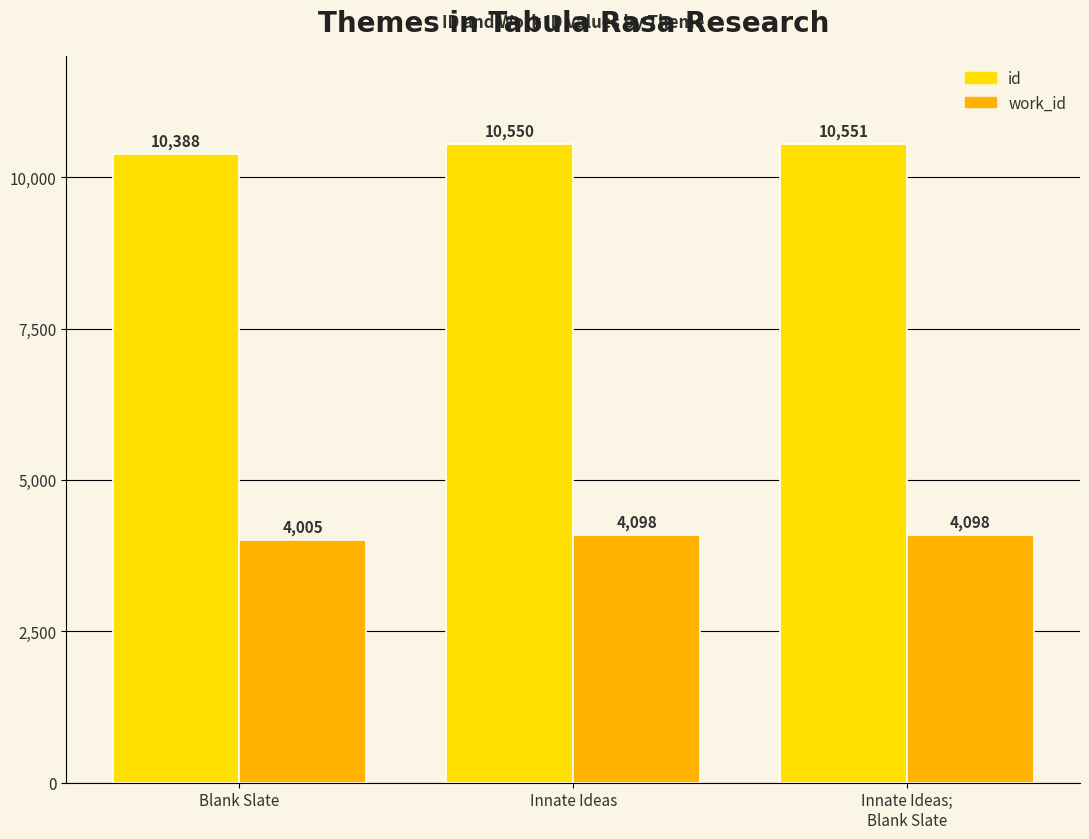

What is the label of the 1st bar from the right?

Innate Ideas;
Blank Slate